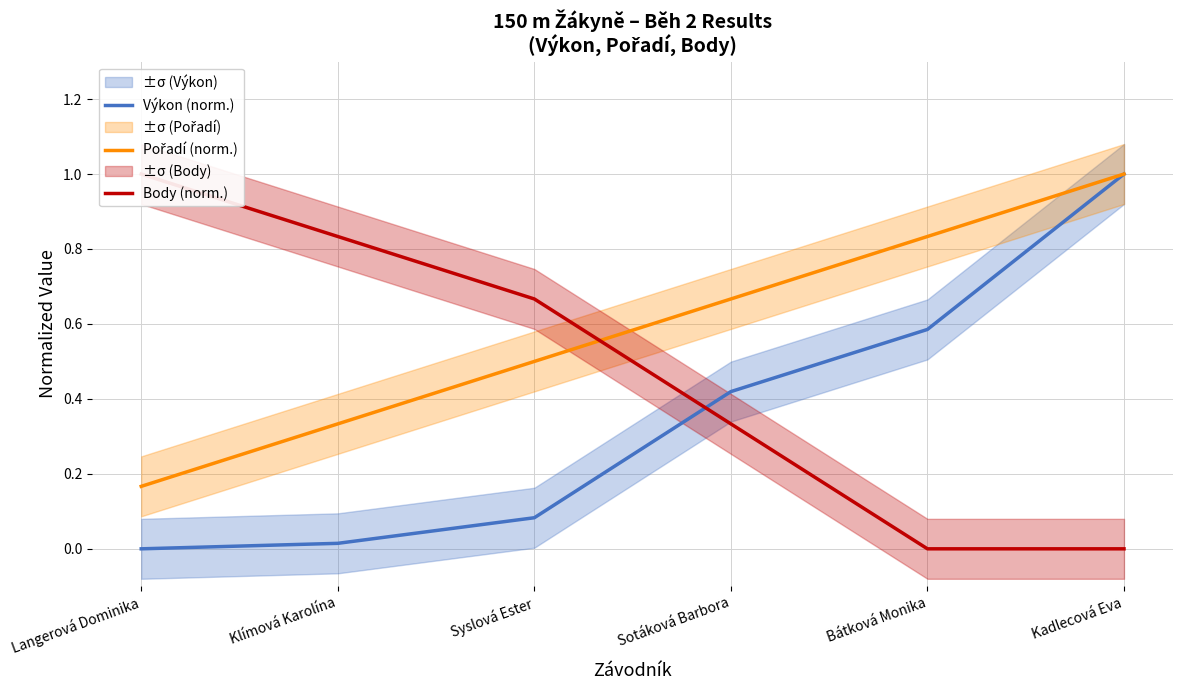

At how many categories does at least one series exceed 0?

6